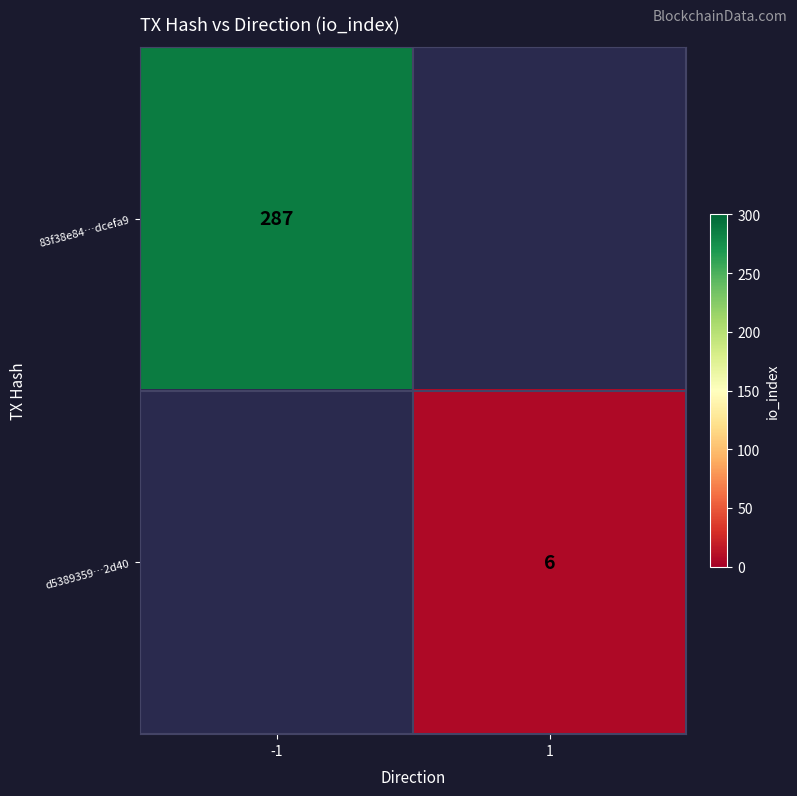

True or false: 83f38e84…dcefa9 has a value of 287 at -1.

True